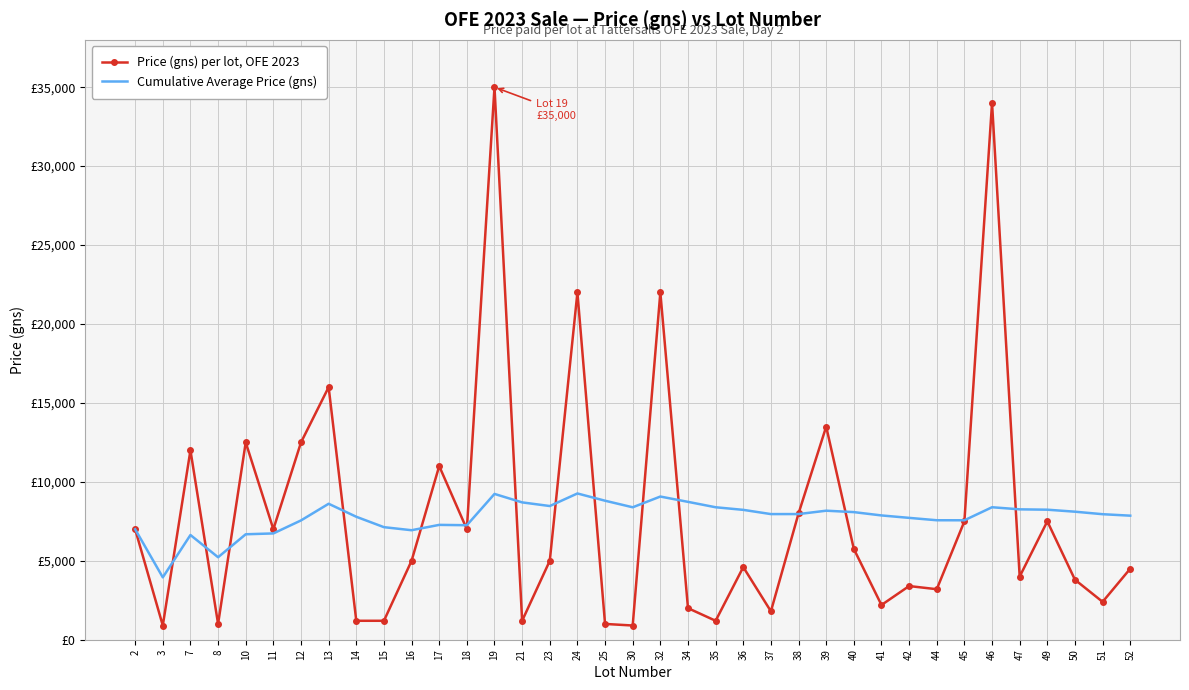

What are all the series names shown in the legend?

Price (gns) per lot, OFE 2023, Cumulative Average Price (gns)